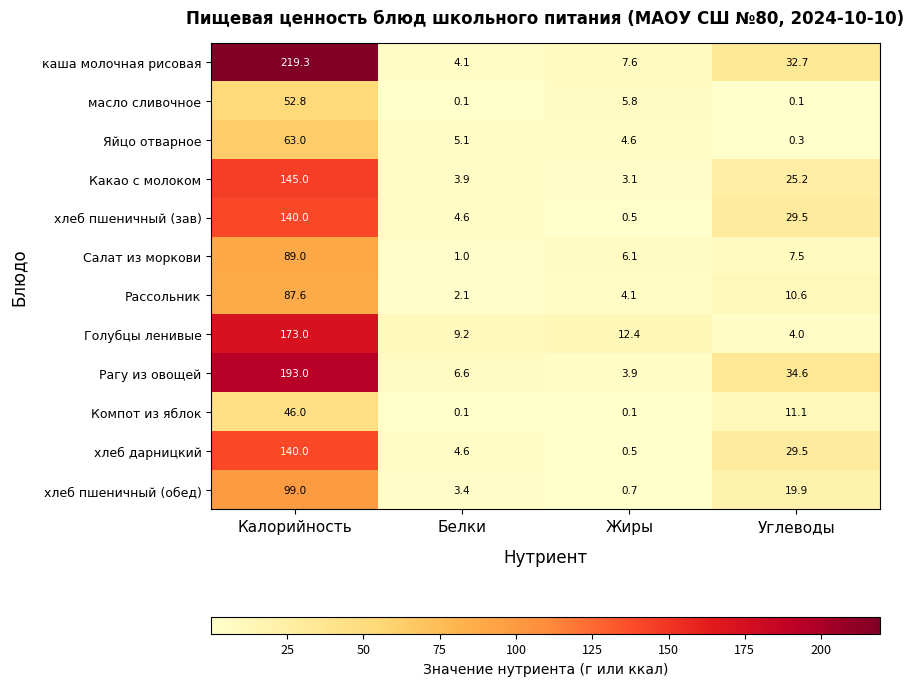

What is the maximum value shown in the chart?

219.3